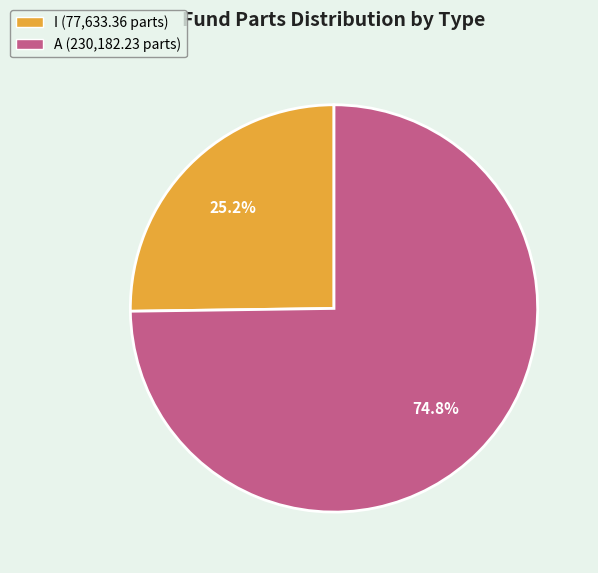

To the nearest percent, what portion does I represent?

25%